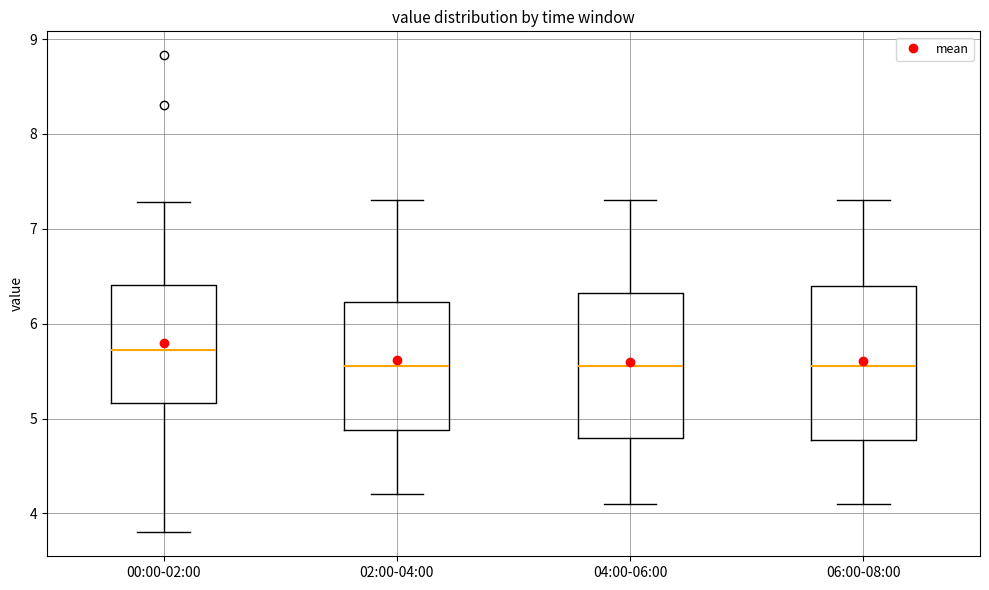

Reading left to right, transcribe this box plot: for each box, give where its median line is, the range the box spans, and where its two whiskers end, as read against the y-axis. The values are not printed on the chart, so give them approximately, as read against the axis.

00:00-02:00: median 5.7, box 5.2 to 6.4, whiskers 3.8 to 7.3
02:00-04:00: median 5.6, box 4.9 to 6.2, whiskers 4.2 to 7.3
04:00-06:00: median 5.6, box 4.8 to 6.3, whiskers 4.1 to 7.3
06:00-08:00: median 5.6, box 4.8 to 6.4, whiskers 4.1 to 7.3